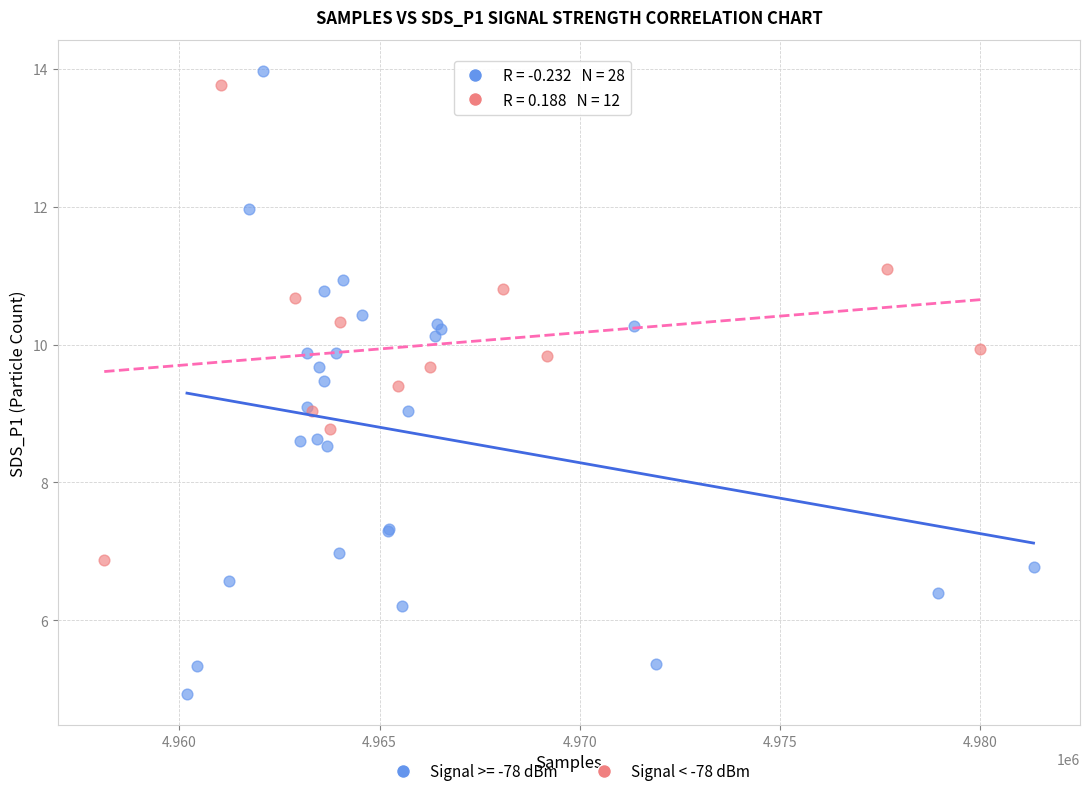

Which series has the largest Y range (max minus min)?

Signal >= -78 dBm